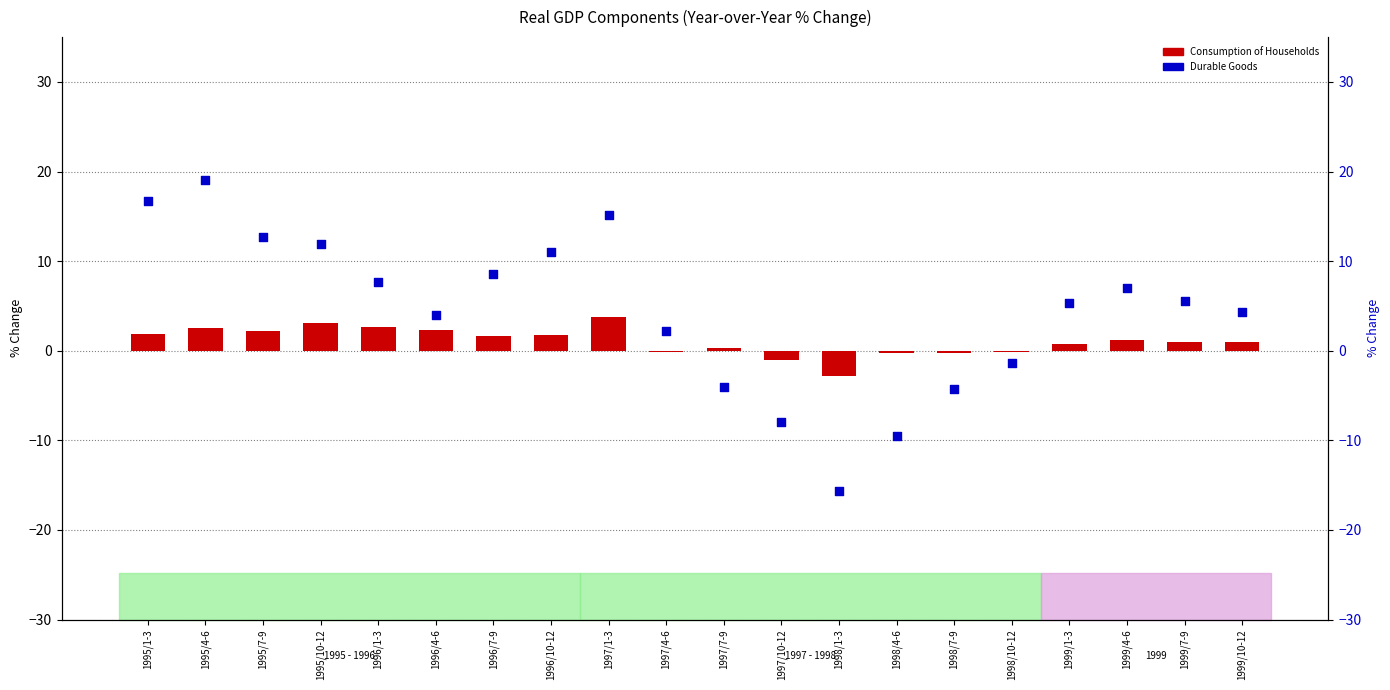

What is the total value across all series at 1996/10-12?

12.8